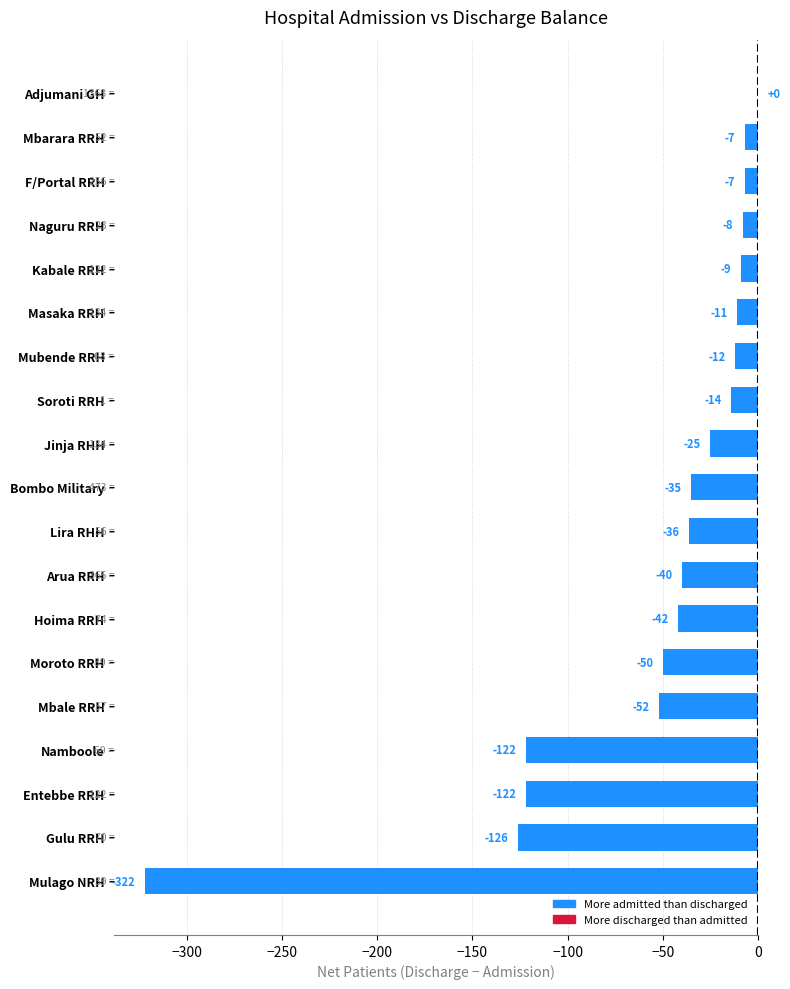

Where is the data nearest to the value -161?

Gulu RRH